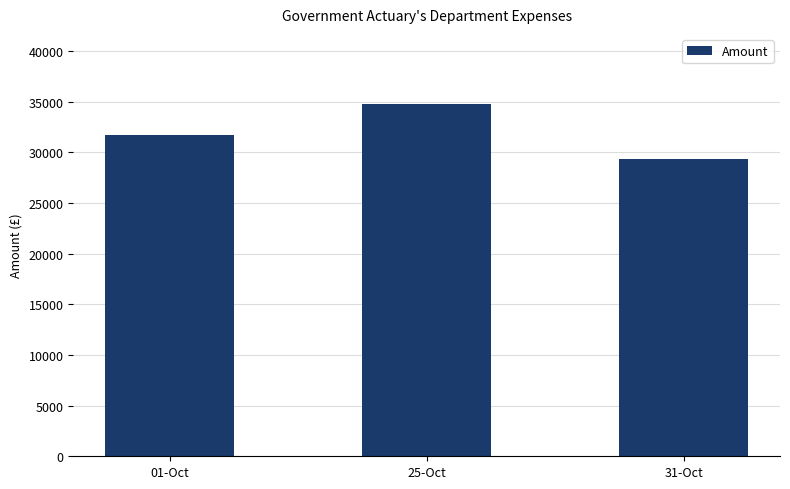

The value at 31-Oct is 44932.2. True or false?

False